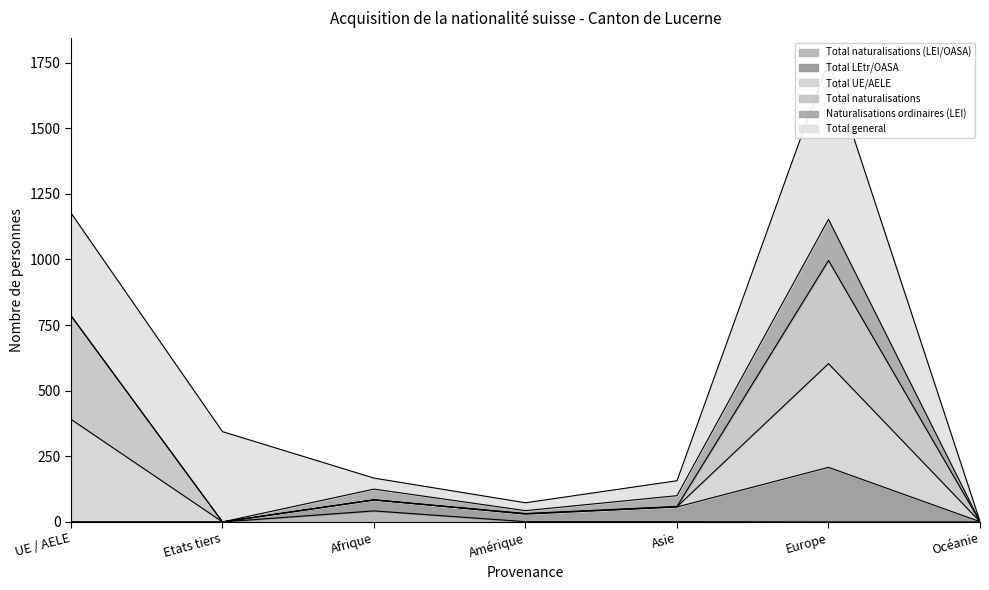

What is the difference between the Total naturalisations (LEI/OASA) values at Afrique and Océanie?

42